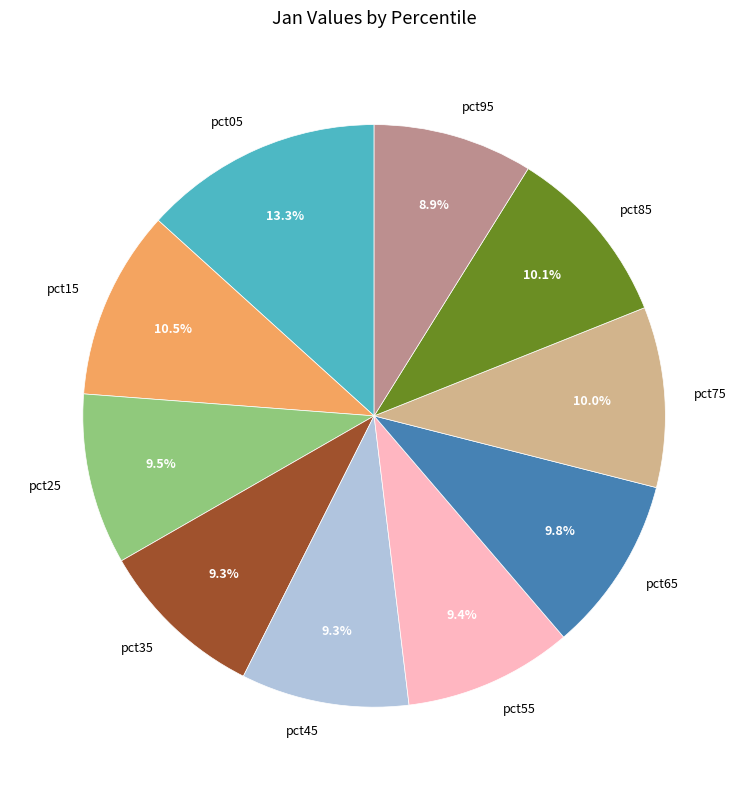

Count the number of slices in the pie.

10